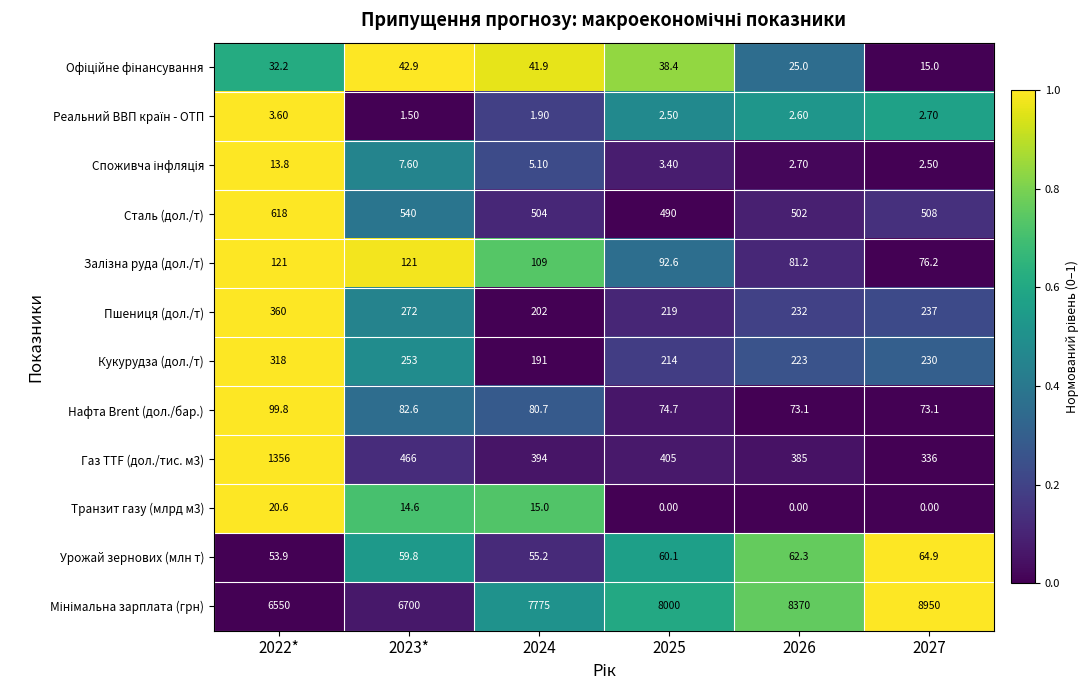

What is the difference between the highest and lowest values at 2022*?

6546.4